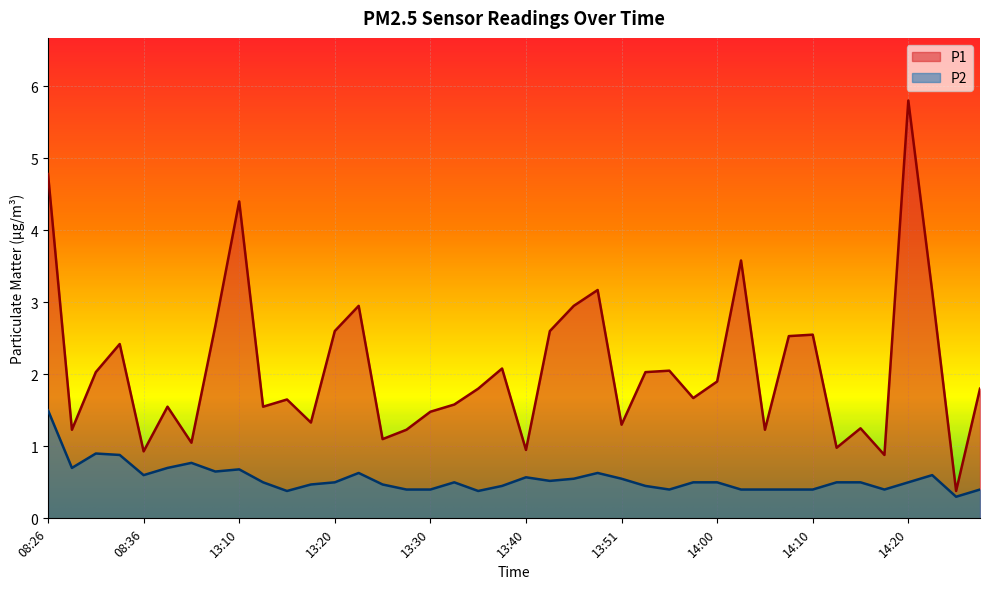

What is the maximum value shown in the chart?

5.8